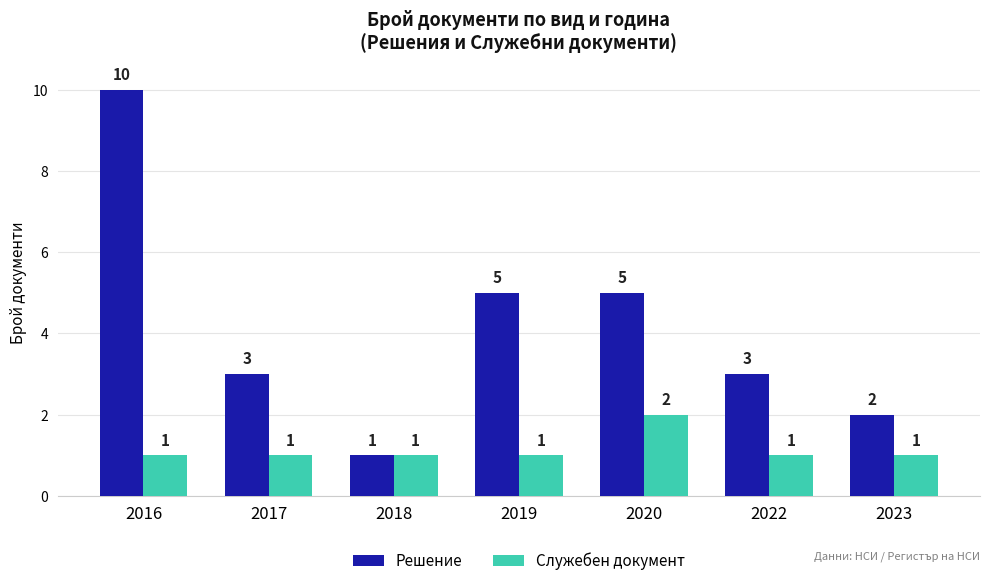

Reading left to right, list all the values displayed in this chart.

Решение: 10	3	1	5	5	3	2
Служебен документ: 1	1	1	1	2	1	1